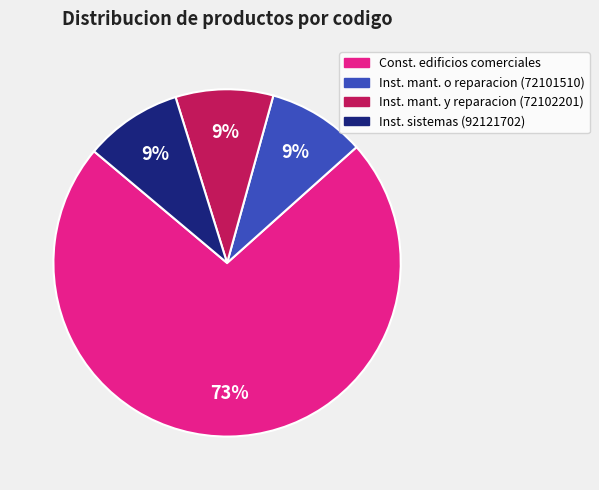

Is there any slice that represents more than half of the pie?

Yes